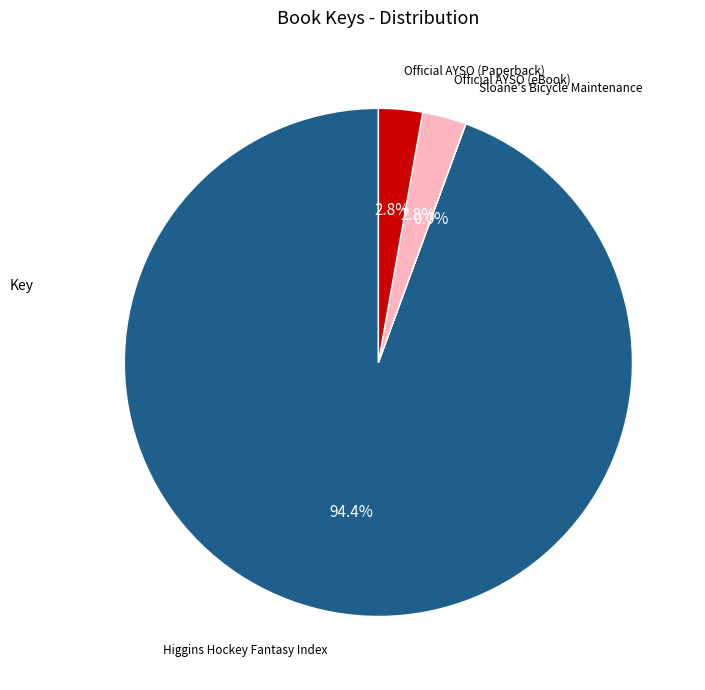

Is there a majority slice in this chart?

Yes